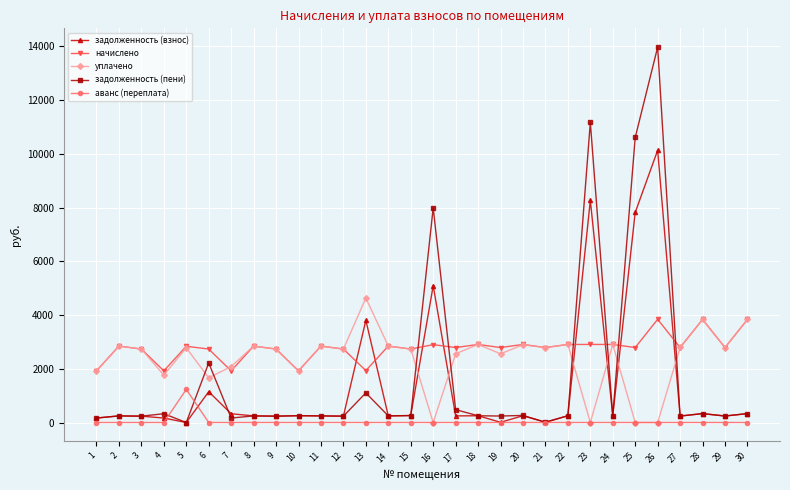

The value of уплачено at 14 is 2844.1. True or false?

True